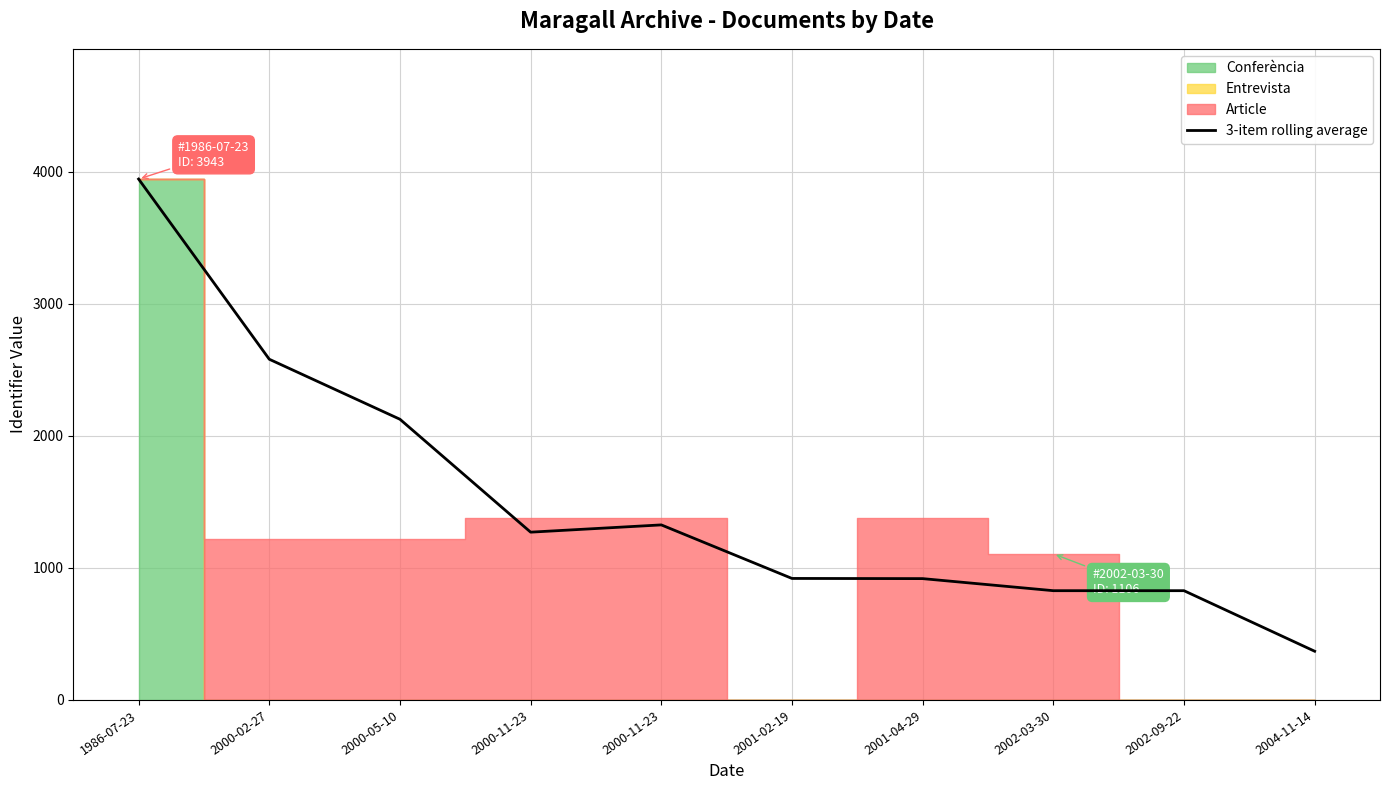

What is the change in value from 2000-11-23 to 2002-09-22?

-498.0